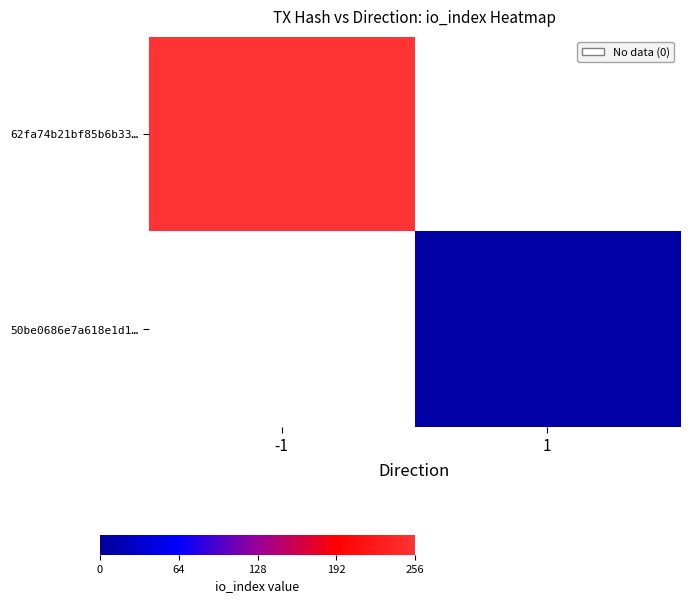

Reading left to right, extract all data points from this chart.

62fa74b21bf85b6b33…: -1=256	1=0
50be0686e7a618e1d1…: -1=0	1=8